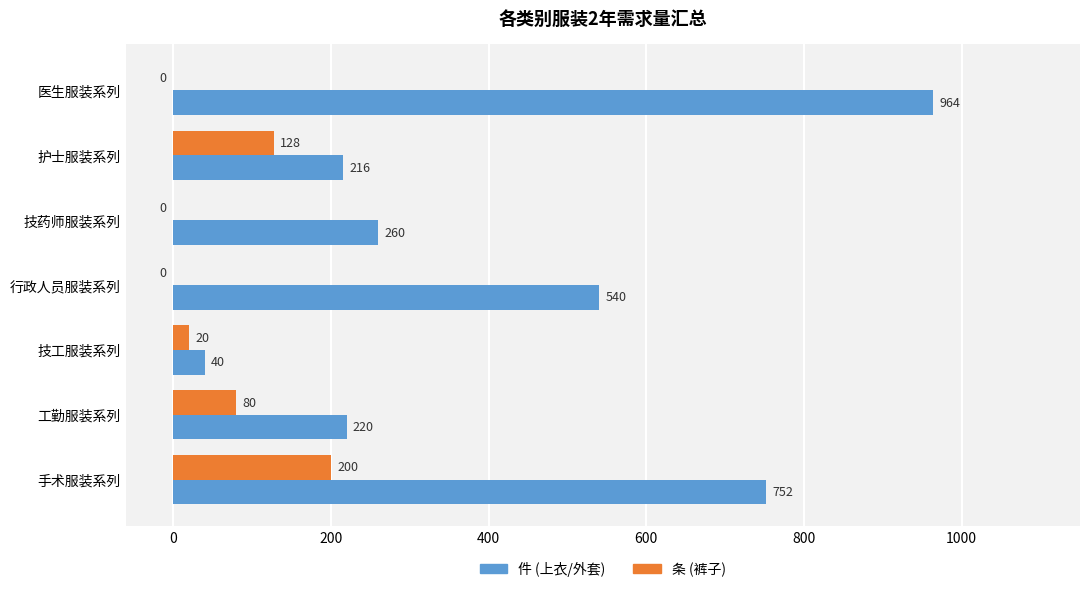

What is the average value of the 条 (裤子) series?

61